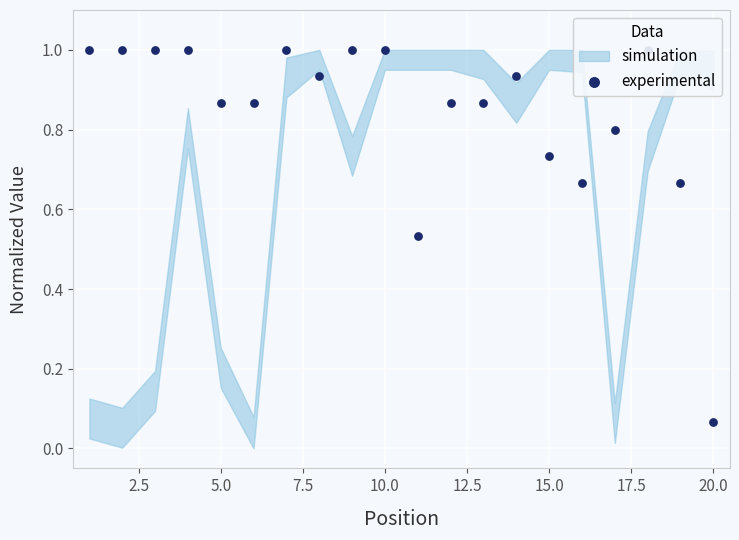

Which has a higher value, 12.5 or 10.0?

12.5